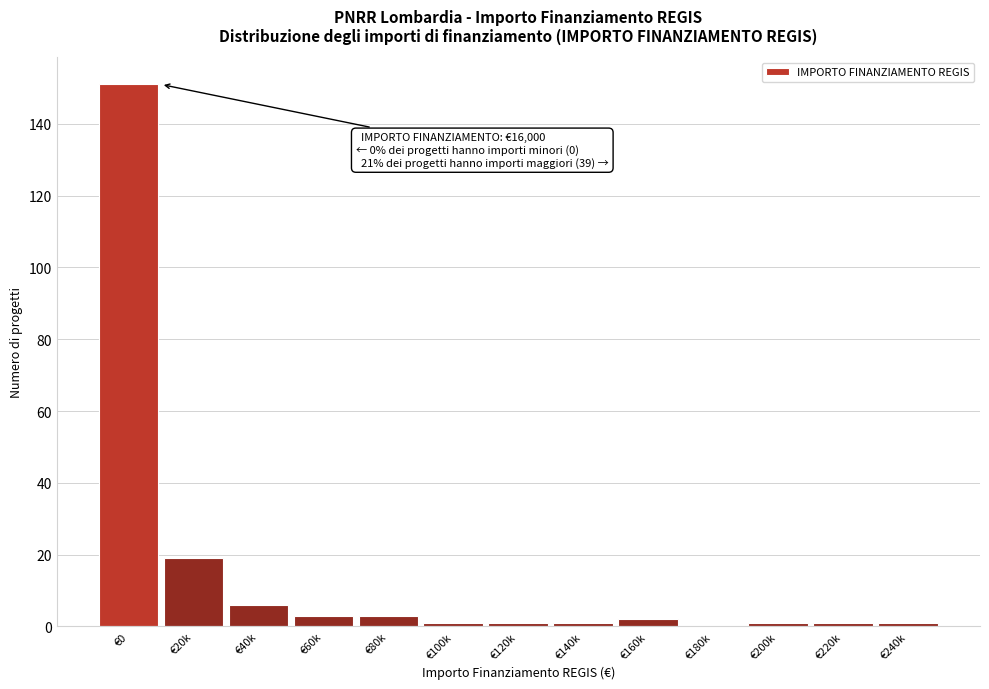

Reading right to left, transcribe all the data shown in this chart.

€240k=1	€220k=1	€200k=1	€180k=0	€160k=2	€140k=1	€120k=1	€100k=1	€80k=3	€60k=3	€40k=6	€20k=19	€0=151